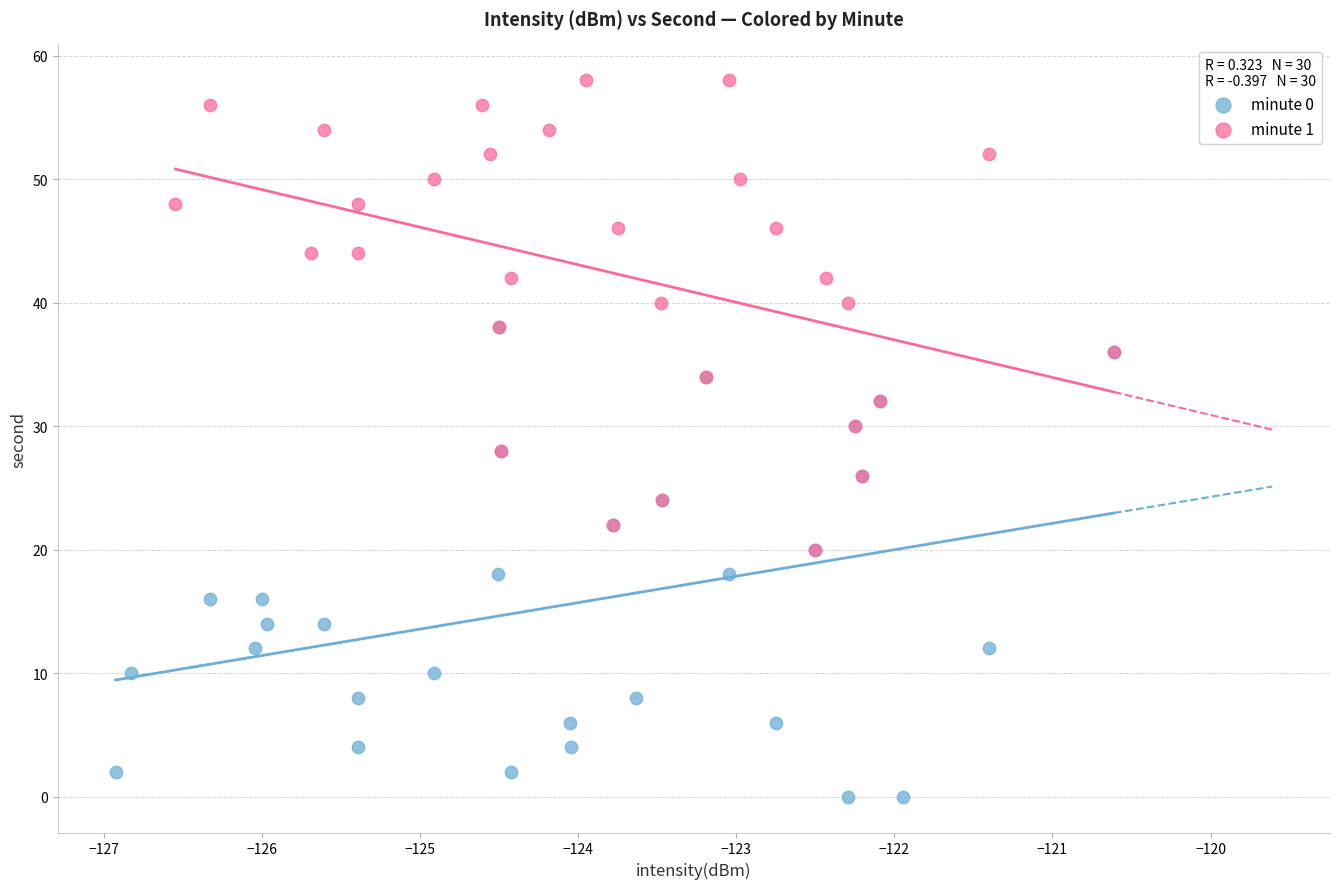

Which series contains the lowest Y value?

minute 0